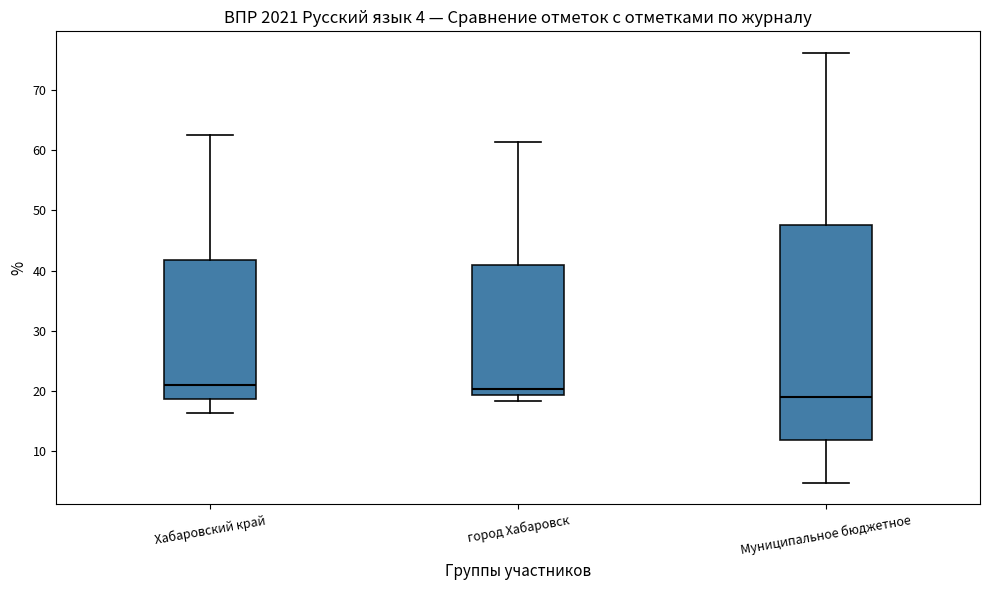

Which box has the lowest median line?

Муниципальное бюджетное